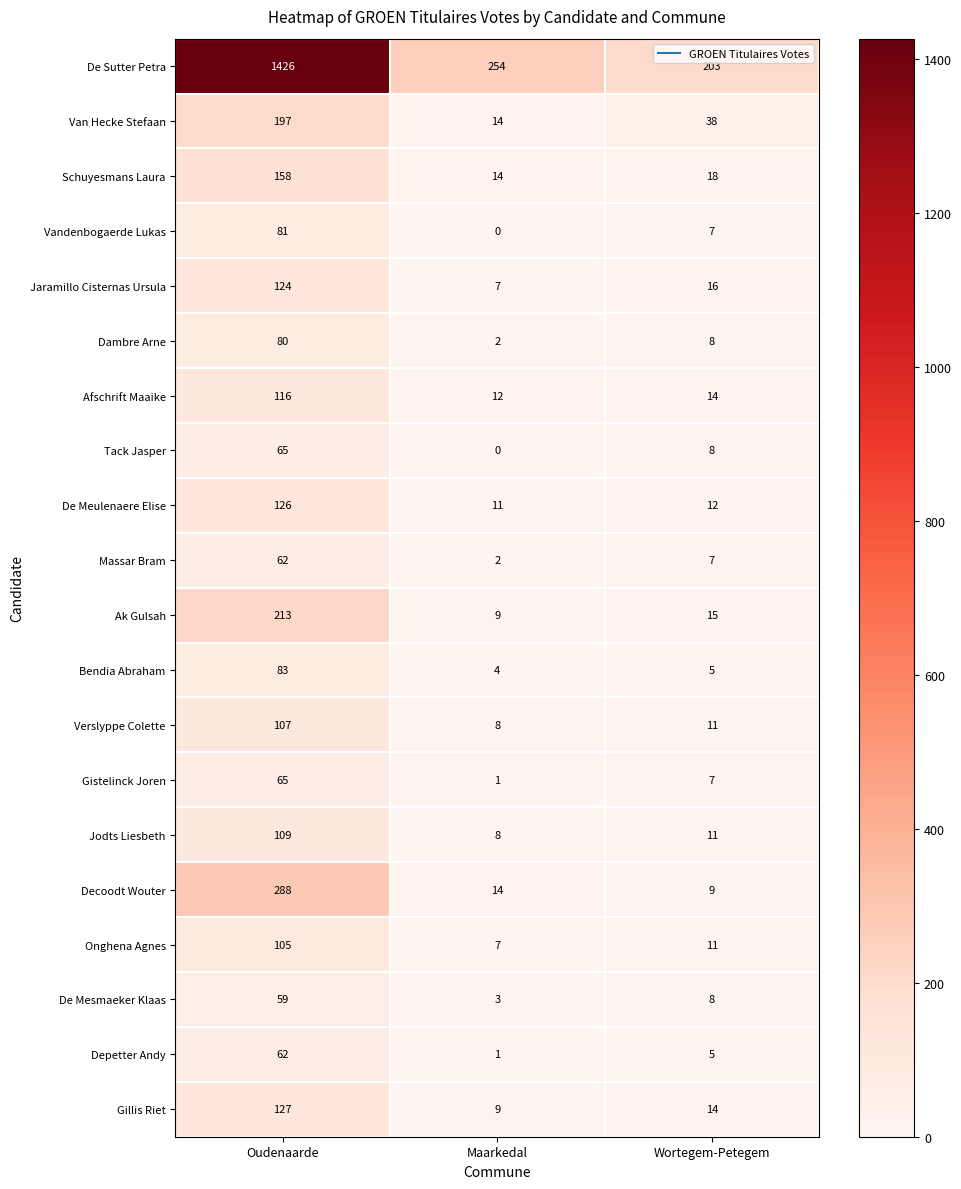

Which series has the largest range (max minus min)?

De Sutter Petra